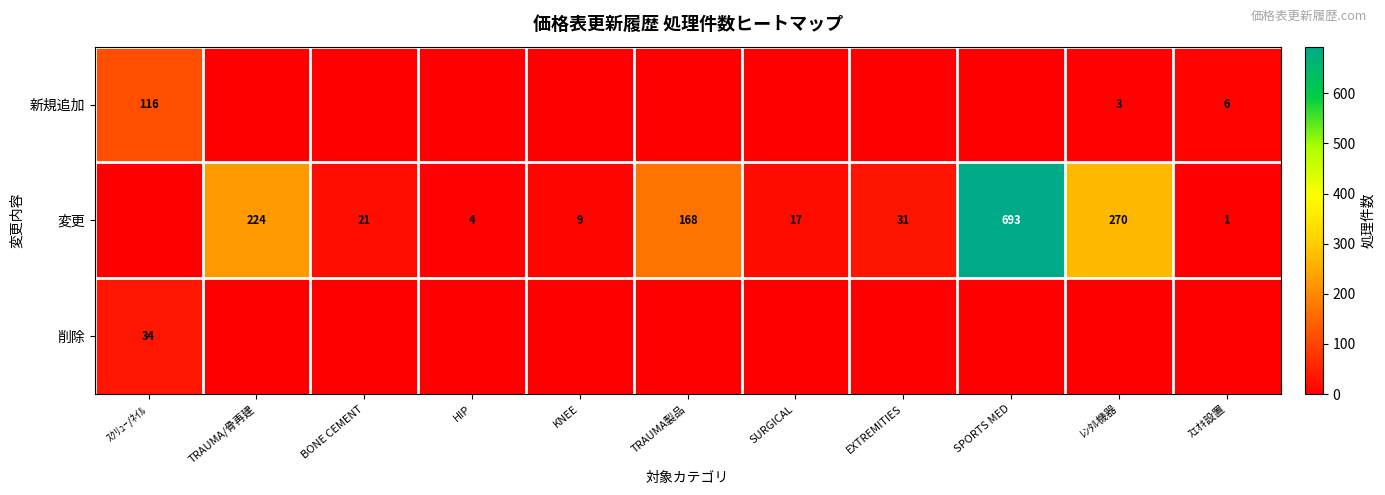

True or false: 変更 has a value of 97 at TRAUMA製品.

False